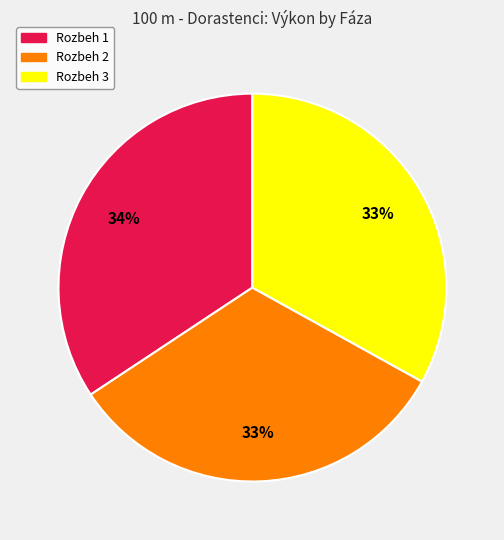

How many segments does this pie chart have?

3